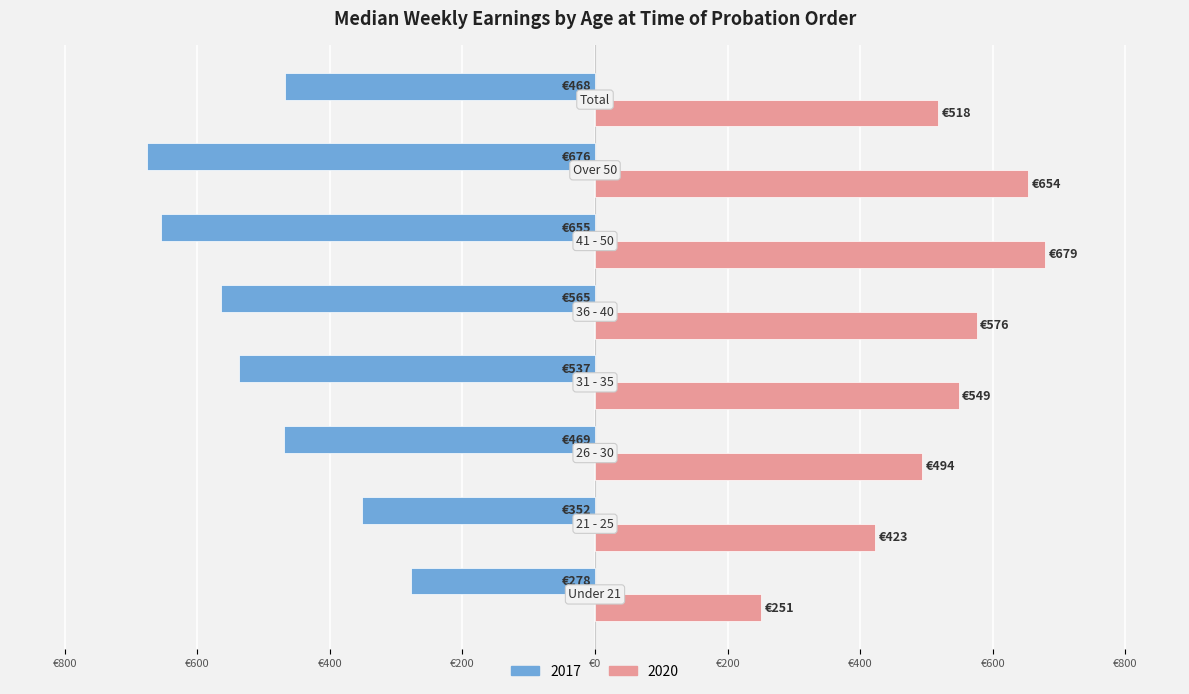

Rank the series by their average value, from highest to lowest.

2020, 2017